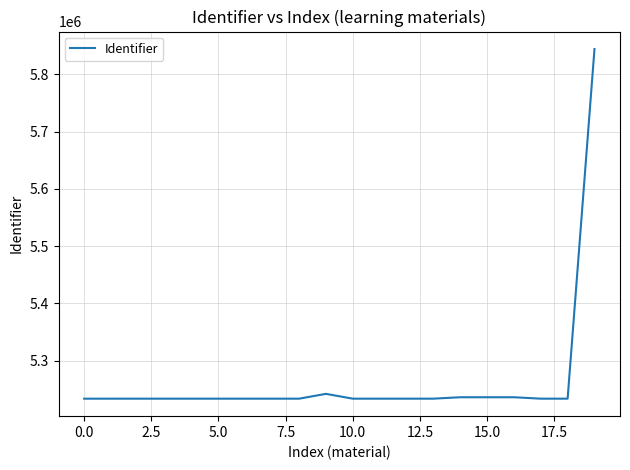

What is the smallest value displayed?

5233766